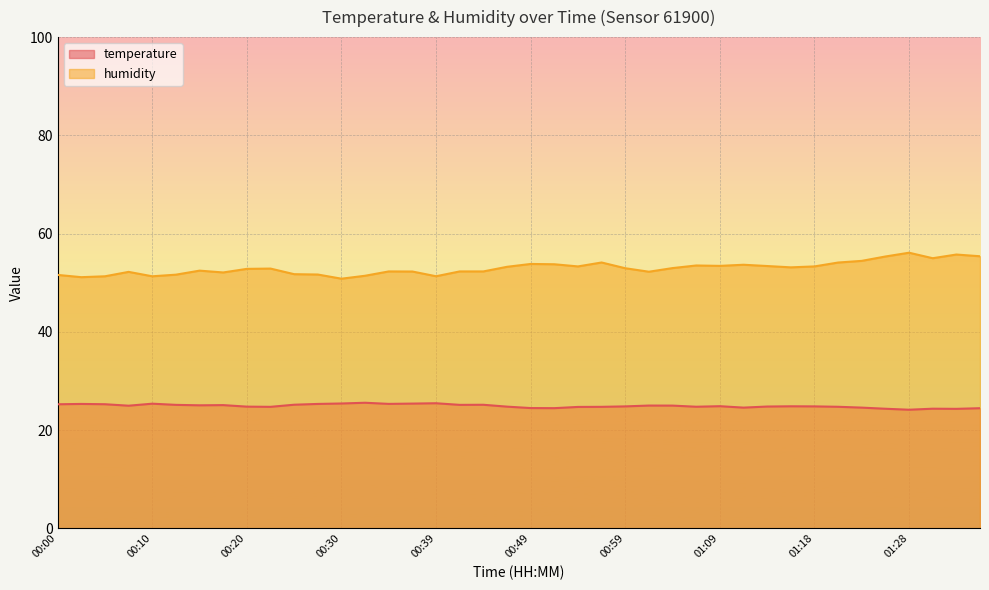

Is it true that temperature equals 13.0 at 01:26?

False